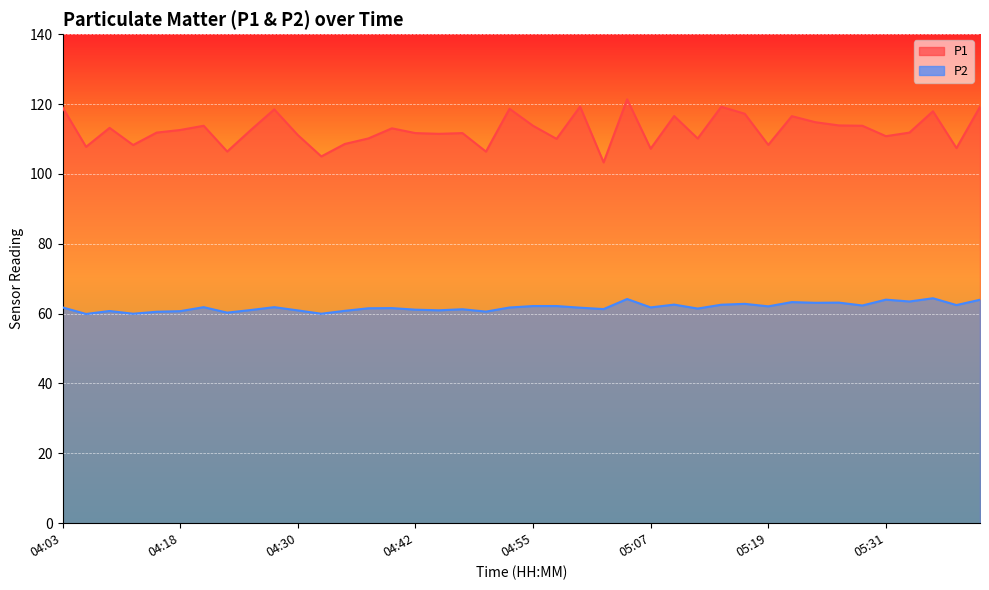

How many lines are shown in the chart?

2